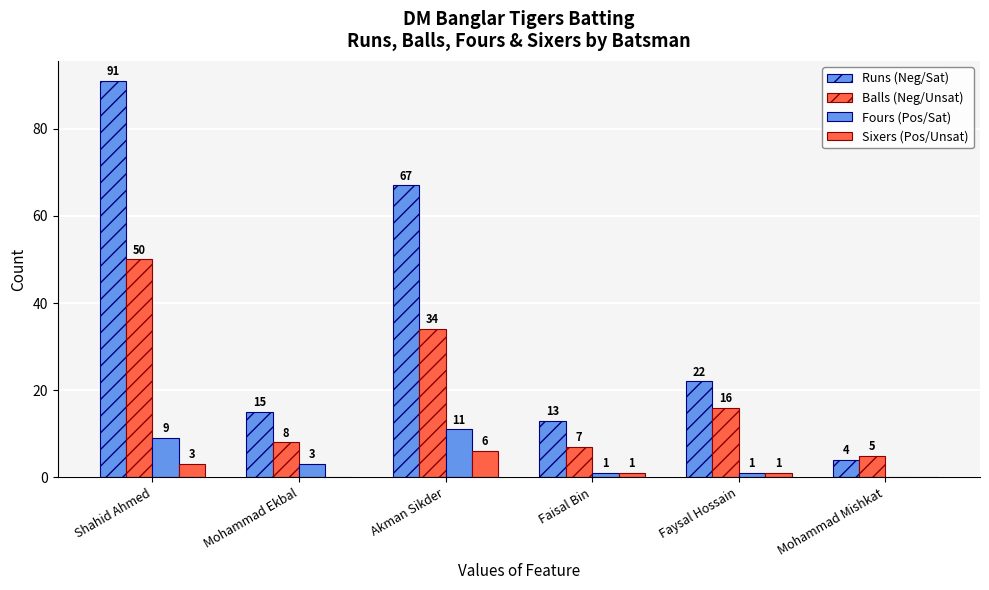

How many groups of bars are there?

6